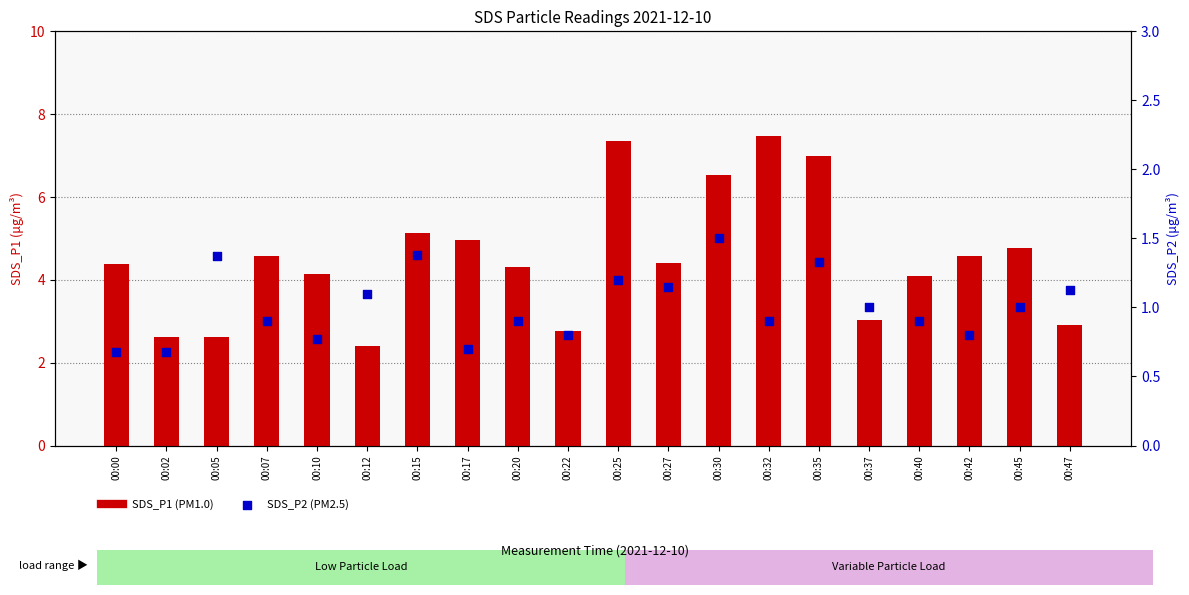

What is the total value across all series at 00:40?

5.0